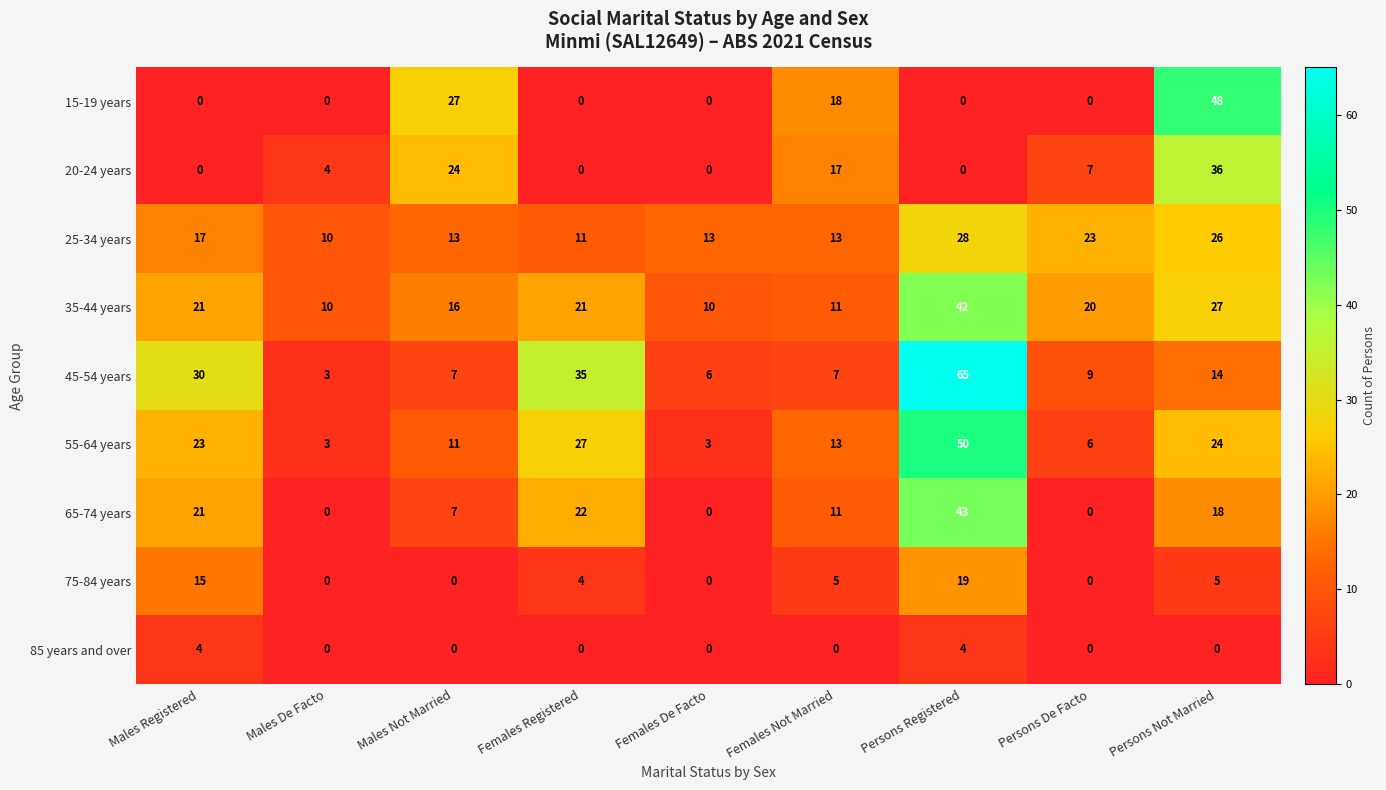

The value of 35-44 years at Males De Facto is 17. True or false?

False